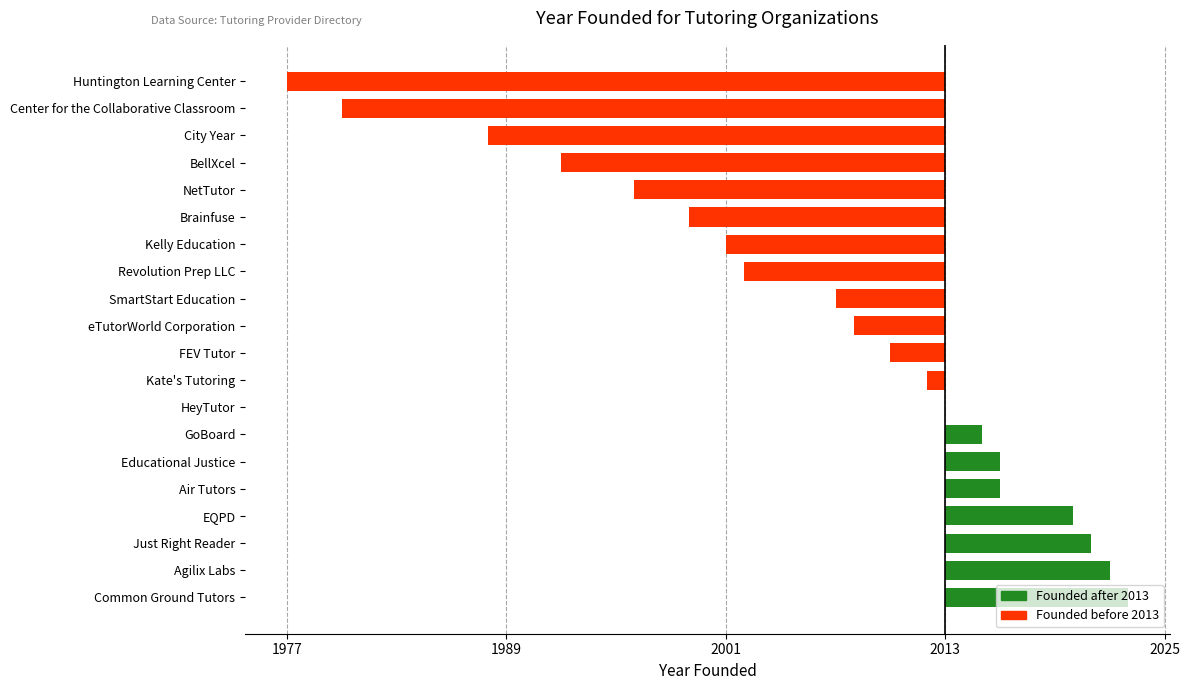

Are the bars horizontal?

Yes